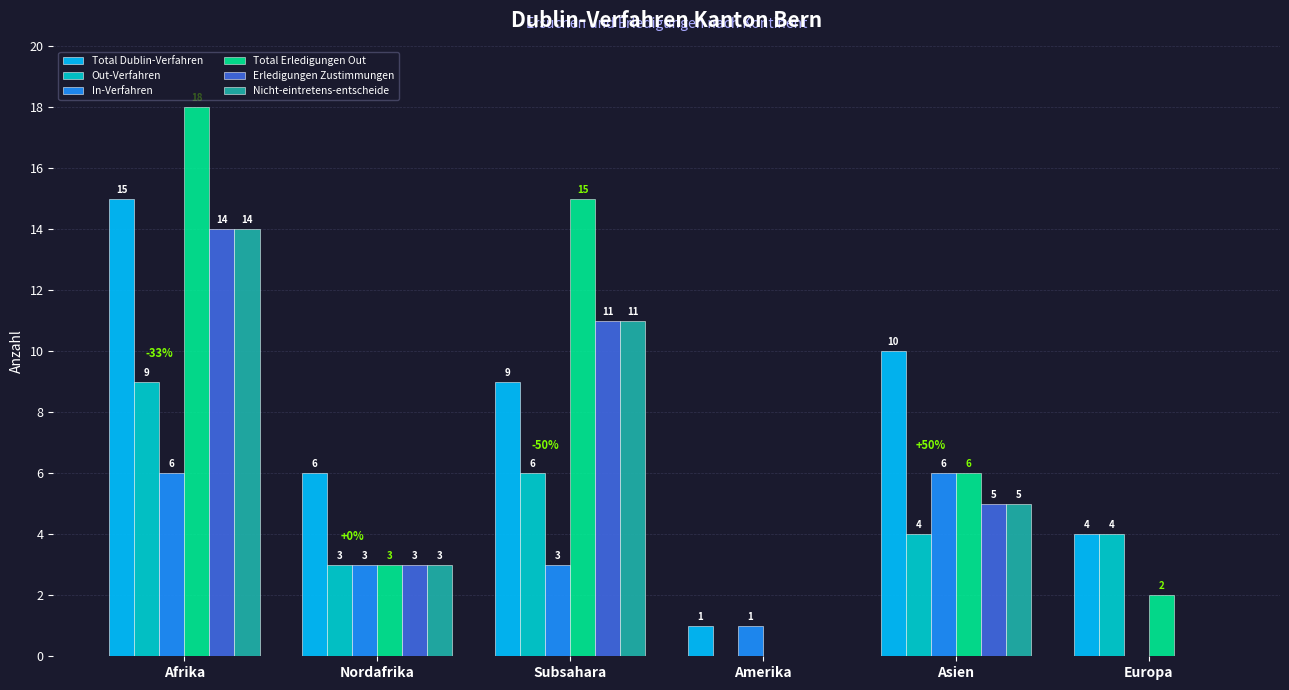

The Out-Verfahren series shows 6 at Amerika. True or false?

False